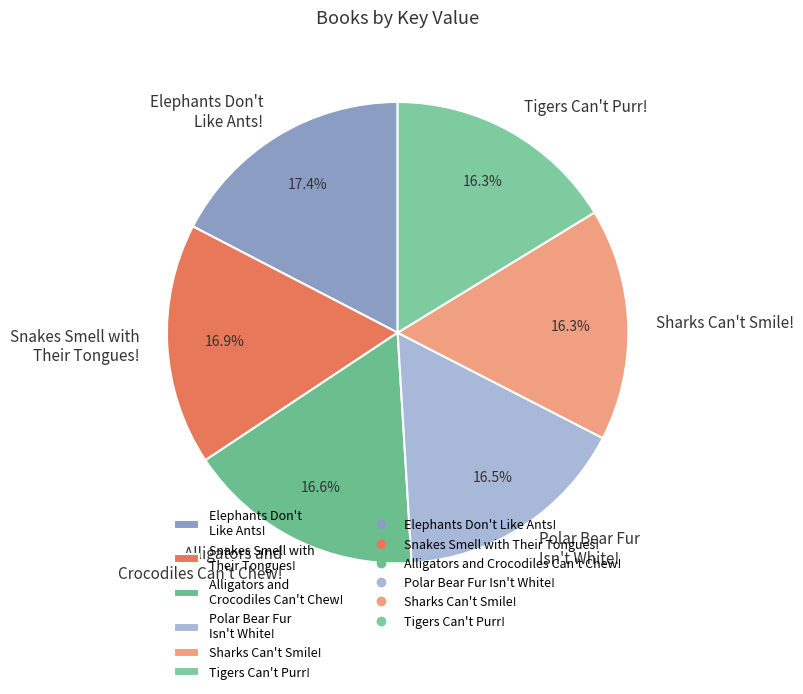

What is the ratio of the value at Elephants Don't Like Ants! to the value at Tigers Can't Purr!?

1.1